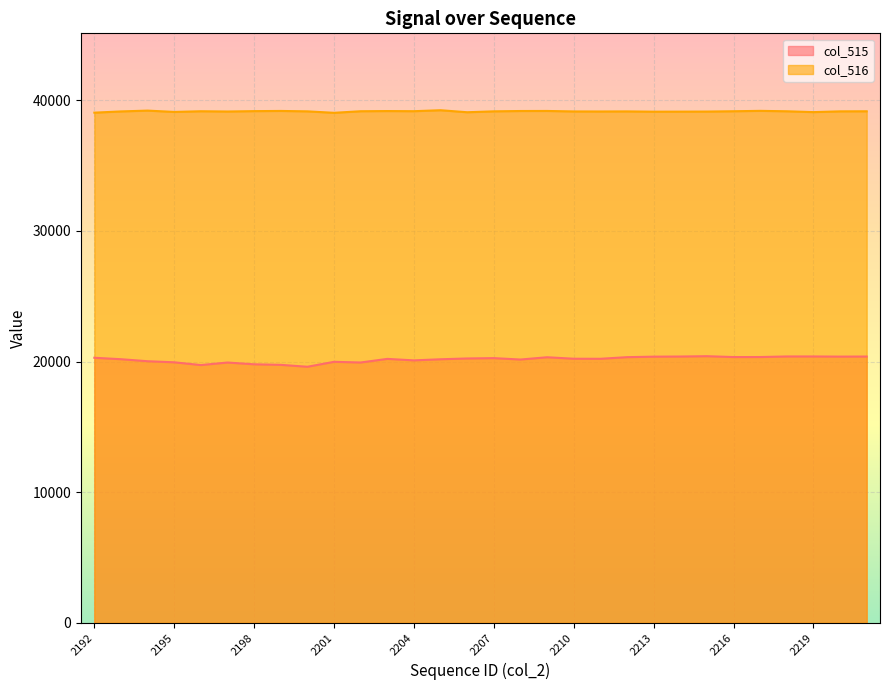

Reading right to left, extract all data points from this chart.

col_515: 2221=20383	2220=20377	2219=20388	2218=20388	2217=20345	2216=20343	2215=20409	2214=20383	2213=20373	2212=20335	2211=20210	2210=20215	2209=20328	2208=20154	2207=20261	2206=20235	2205=20174	2204=20089	2203=20203	2202=19927	2201=19978	2200=19601	2199=19747	2198=19788	2197=19924	2196=19730	2195=19941	2194=20024	2193=20178	2192=20289
col_516: 2221=39155	2220=39149	2219=39091	2218=39155	2217=39187	2216=39157	2215=39133	2214=39128	2213=39124	2212=39145	2211=39139	2210=39142	2209=39179	2208=39175	2207=39150	2206=39081	2205=39235	2204=39161	2203=39172	2202=39158	2201=39037	2200=39149	2199=39180	2198=39166	2197=39137	2196=39157	2195=39105	2194=39206	2193=39144	2192=39049